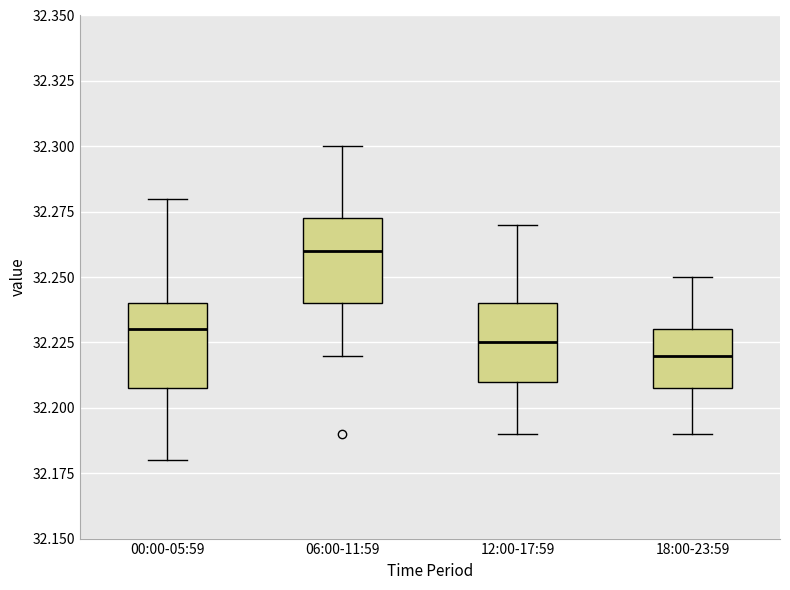

Which box has the highest median line?

06:00-11:59